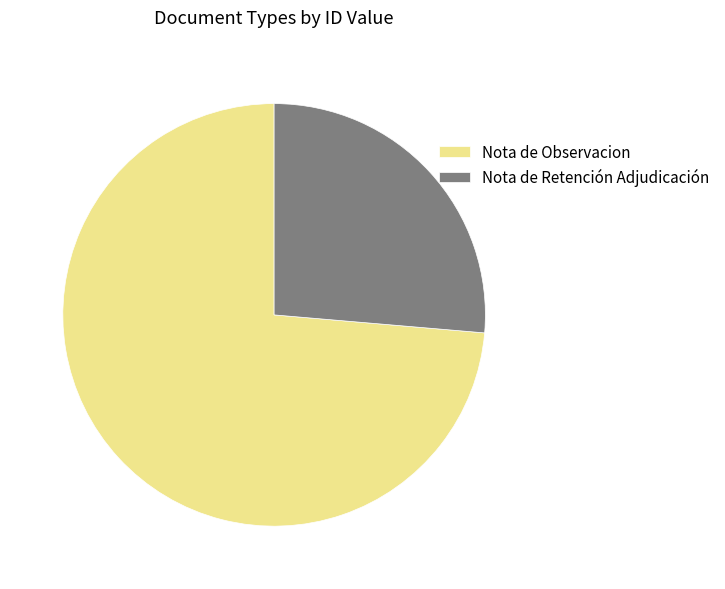

Rank the categories by value from lowest to highest.

Nota de Retención Adjudicación, Nota de Observacion